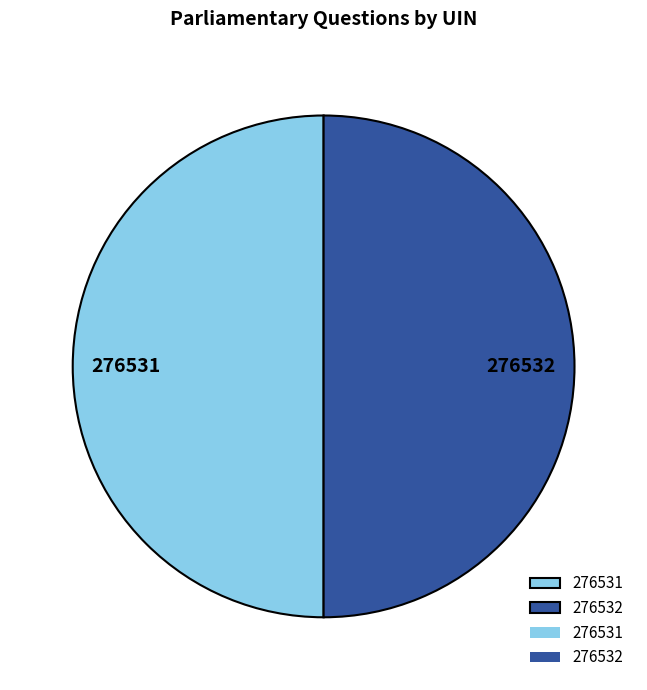

The 276531 slice represents 38% of the pie. True or false?

False